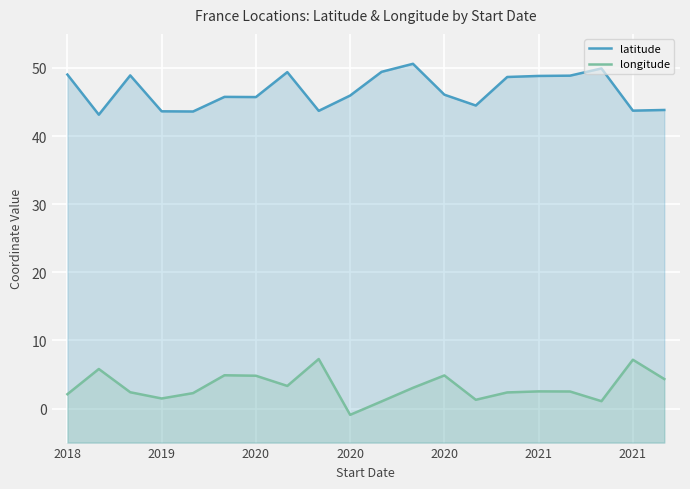

Between 7 and 11, which series saw the biggest shift?

latitude